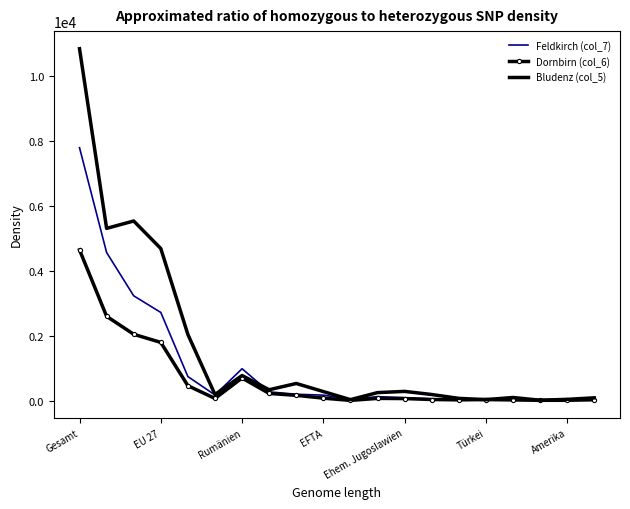

Which series has the largest range (max minus min)?

Bludenz (col_5)